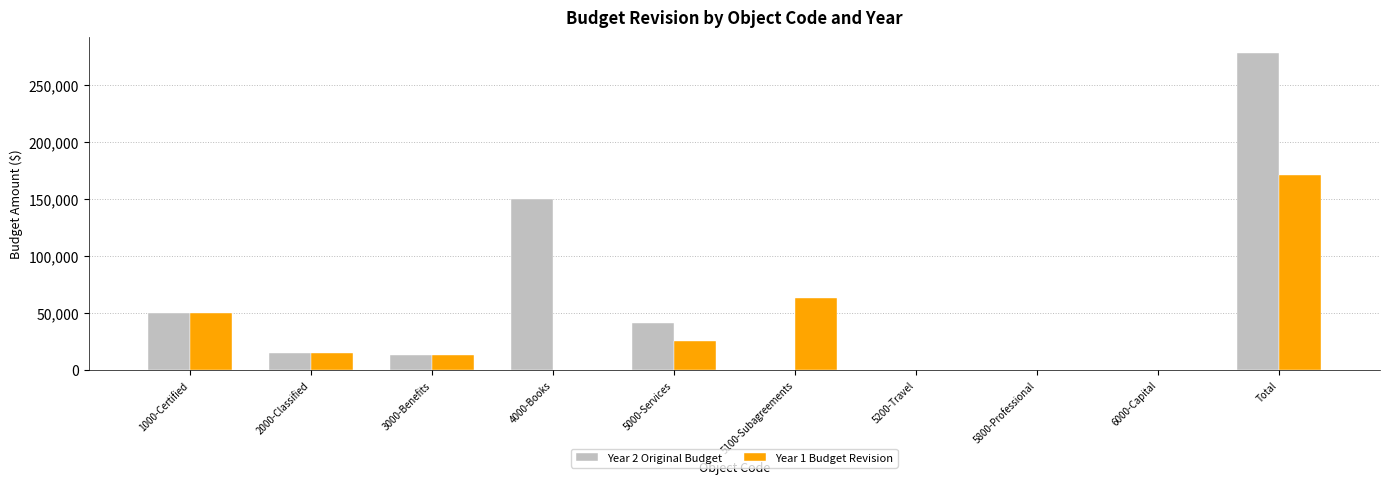

What is the sum of all Year 1 Budget Revision values?

337204.9